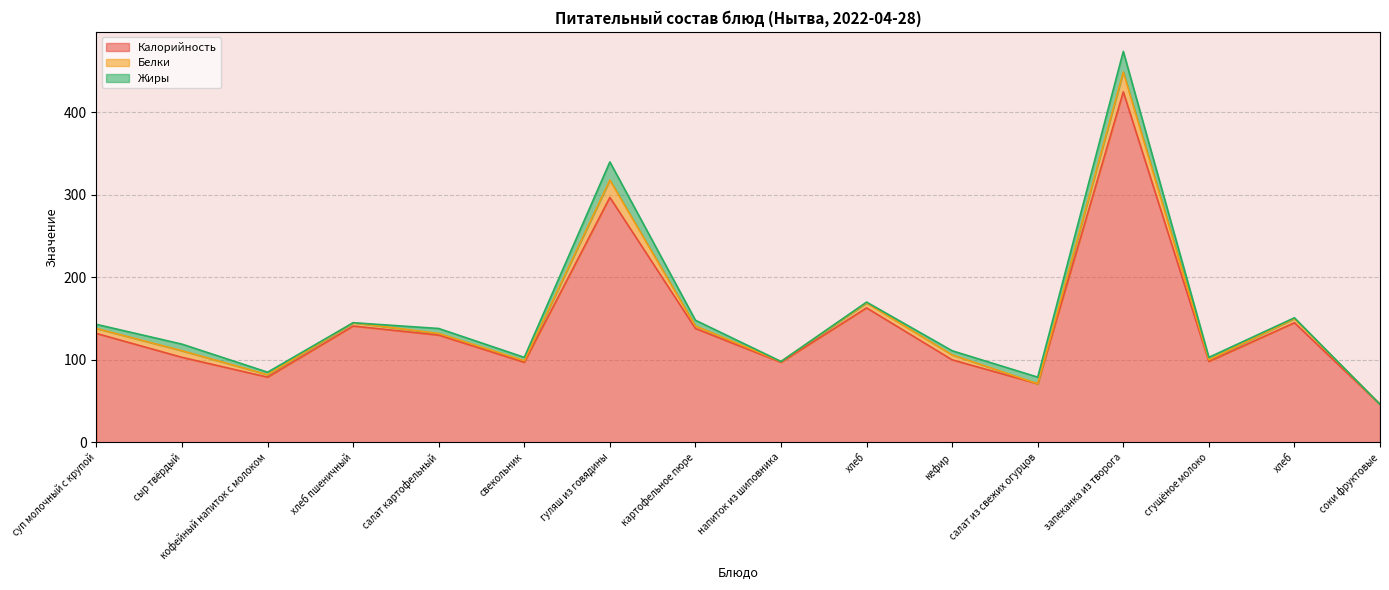

True or false: Жиры and Калорийность intersect in this chart.

False